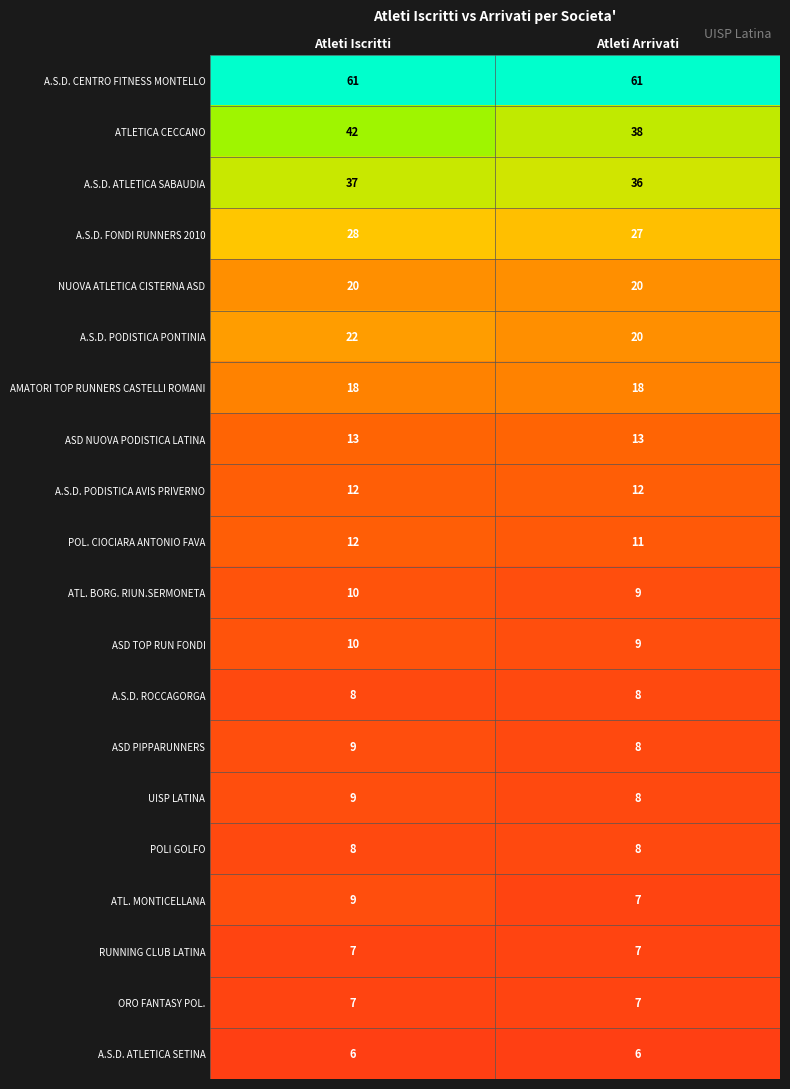

What value does the A.S.D. ROCCAGORGA series have at Atleti Iscritti?

8